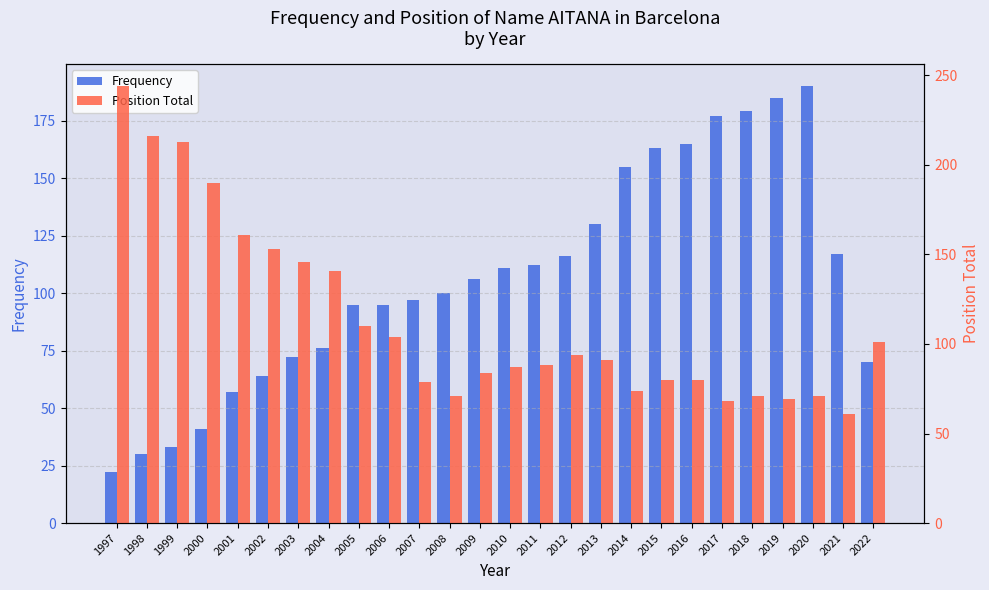

Does the chart contain any negative values?

No